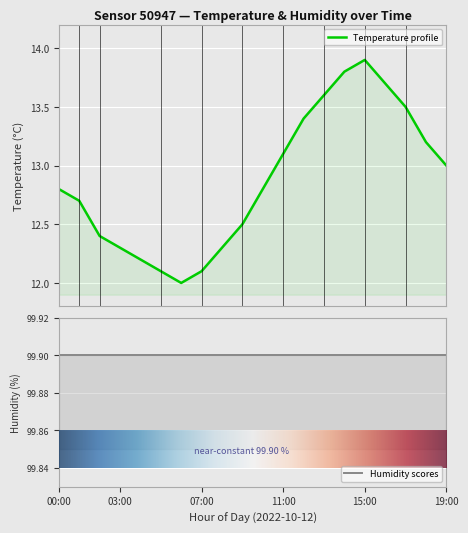

How many data points are above 12?

19